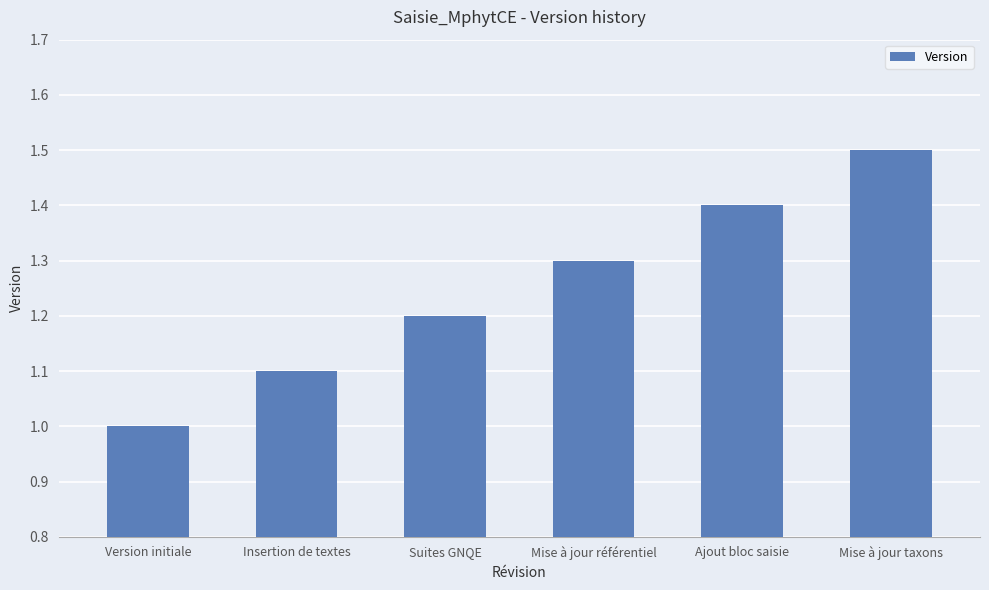

Which category has the highest value across all series?

Mise à jour taxons